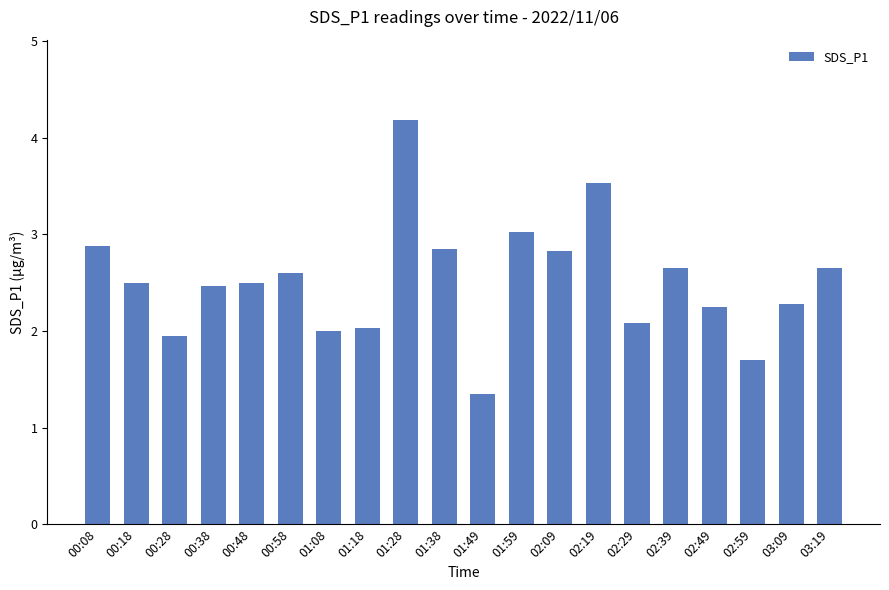

Which label corresponds to the smallest value in the chart?

01:49